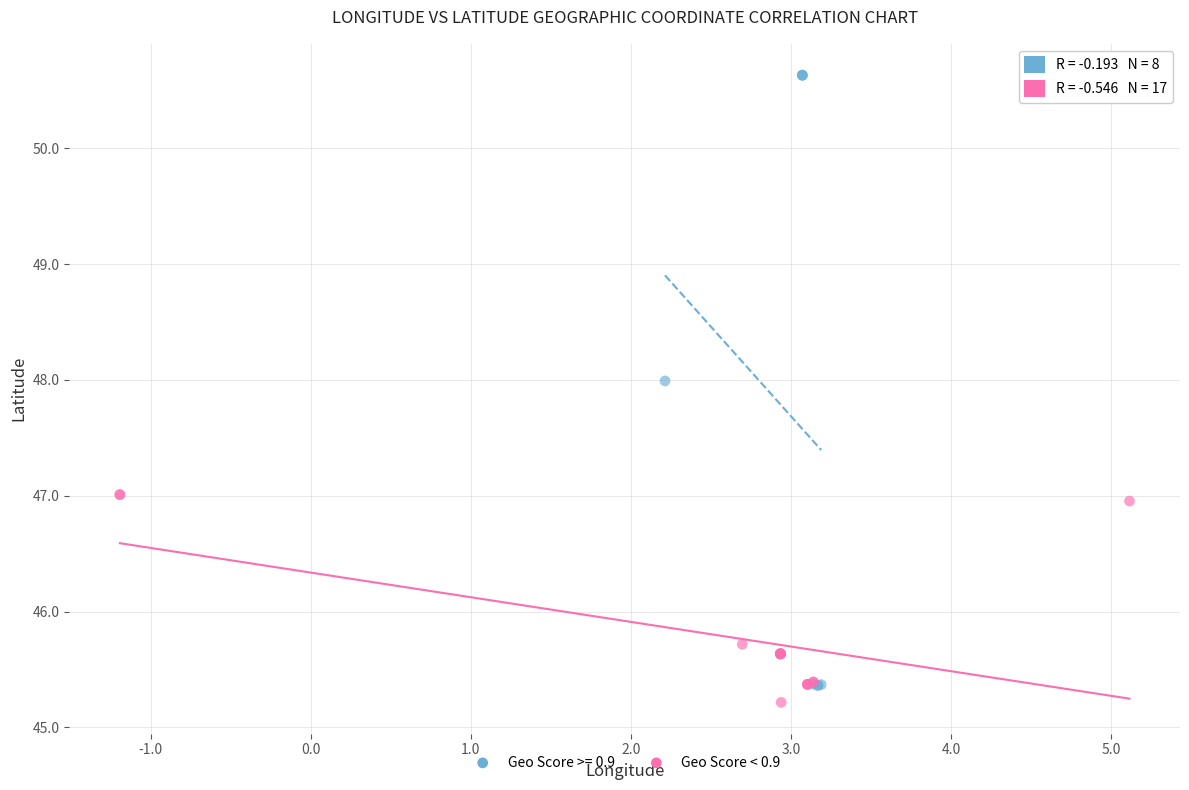

Which series has the widest spread of Y values?

Geo Score >= 0.9